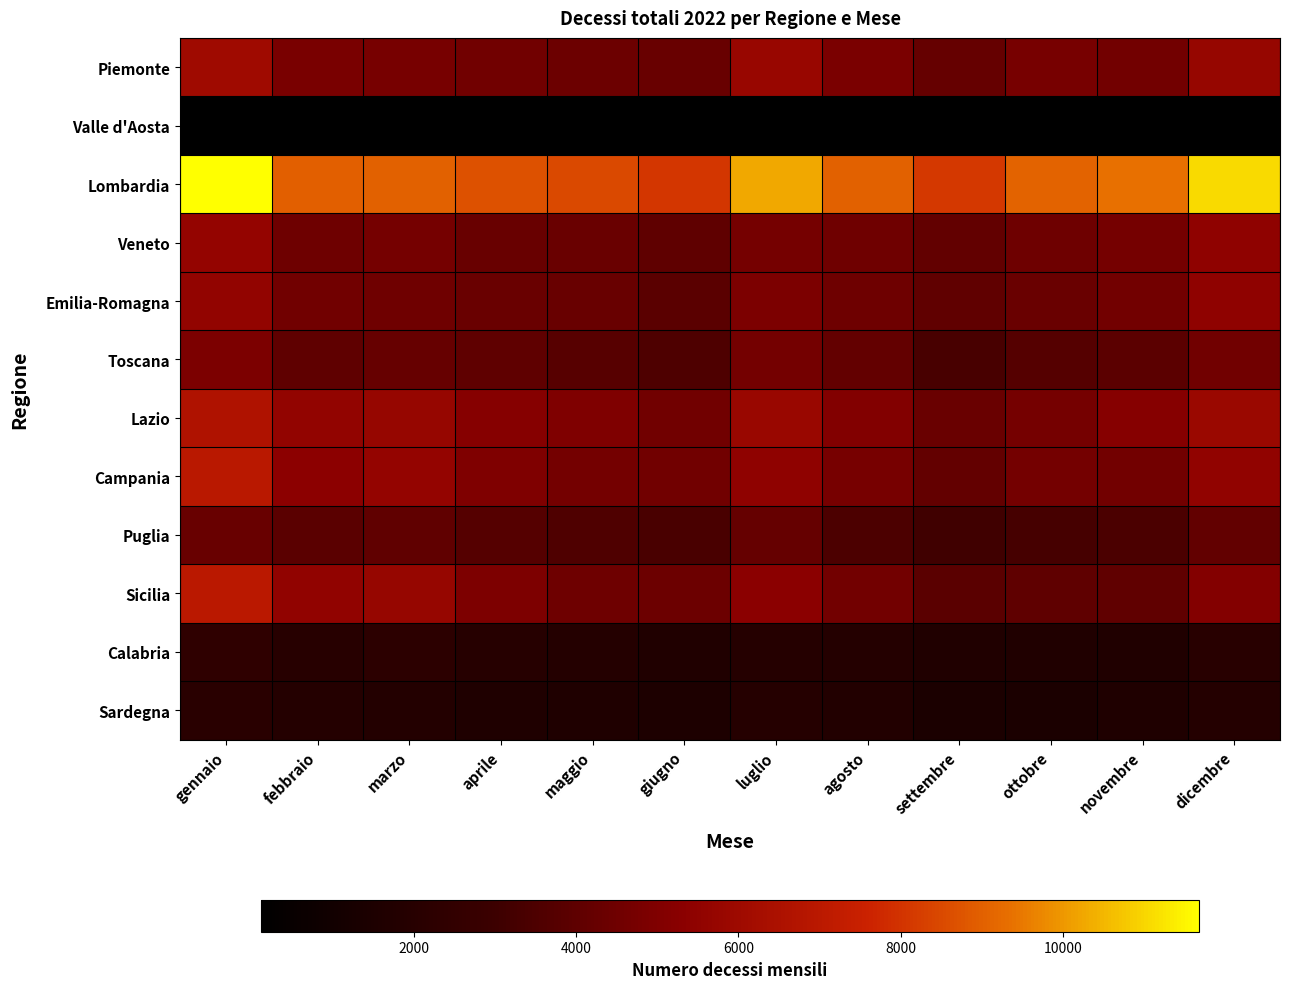

Which series has the largest total across all categories?

Lombardia